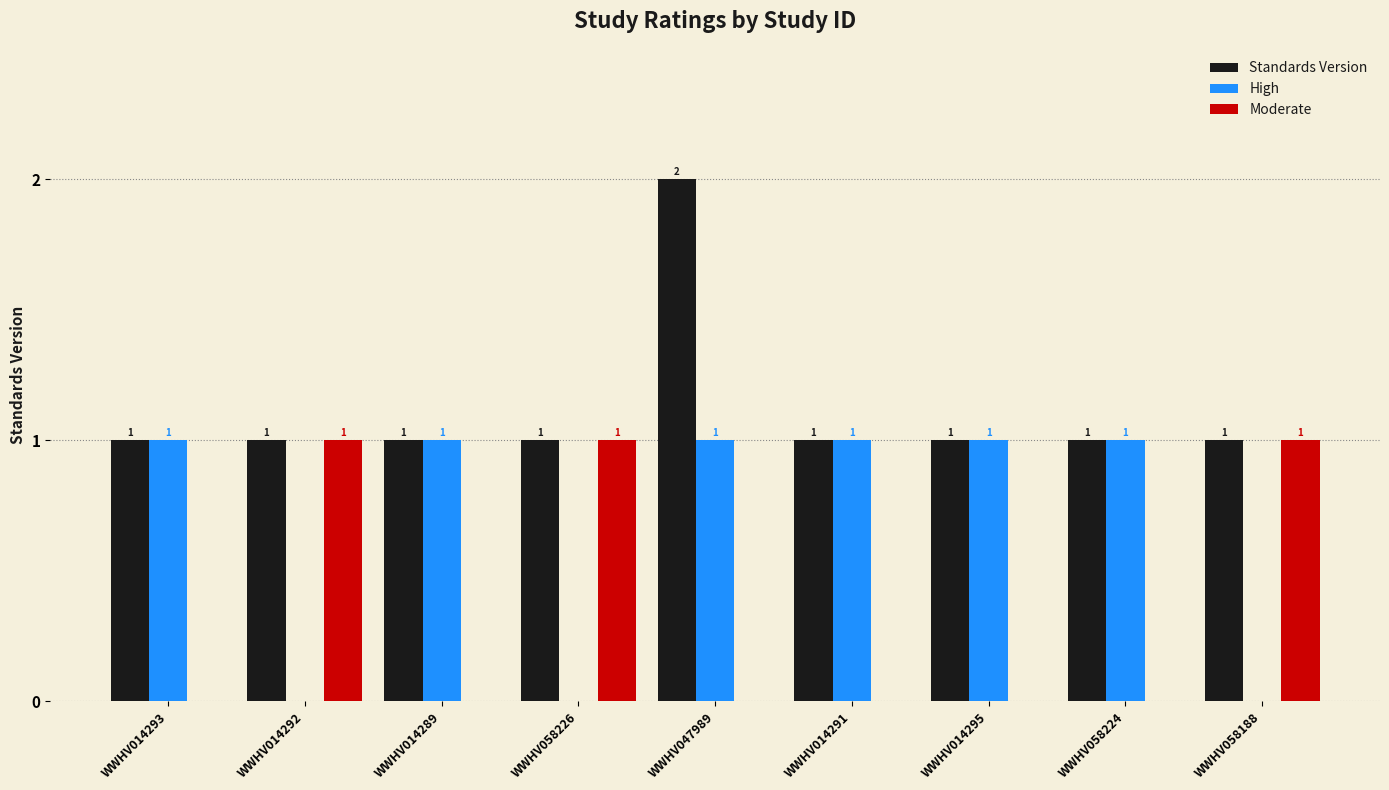

At which category is the sum across all series the highest?

WWHV047989